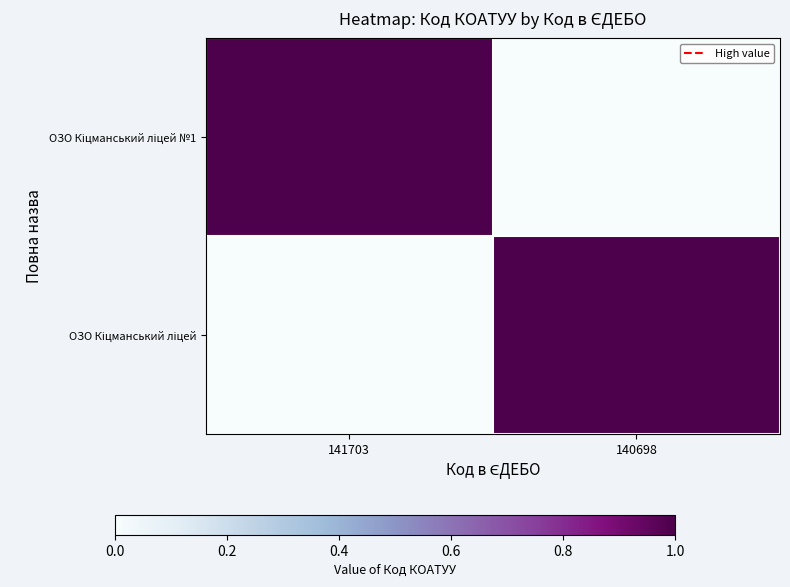

At which category is the sum across all series the highest?

141703